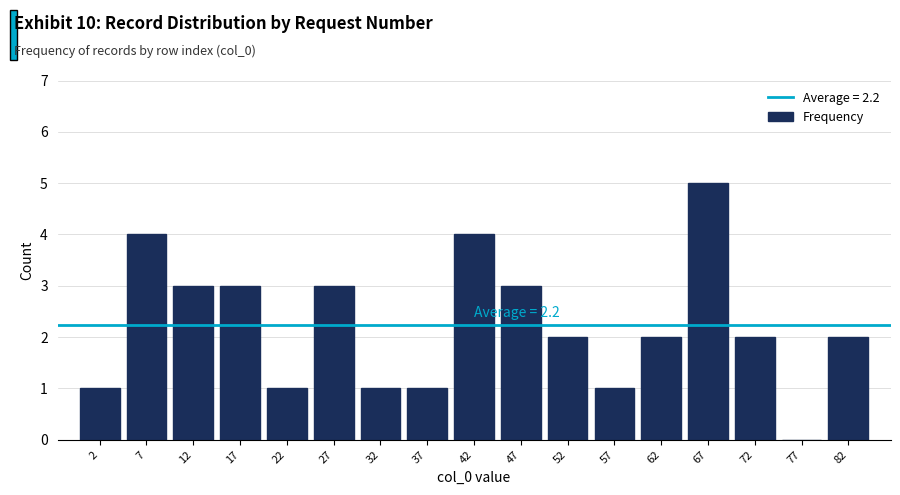

Over which range of the x-axis is the bar tallest?

65 to 70